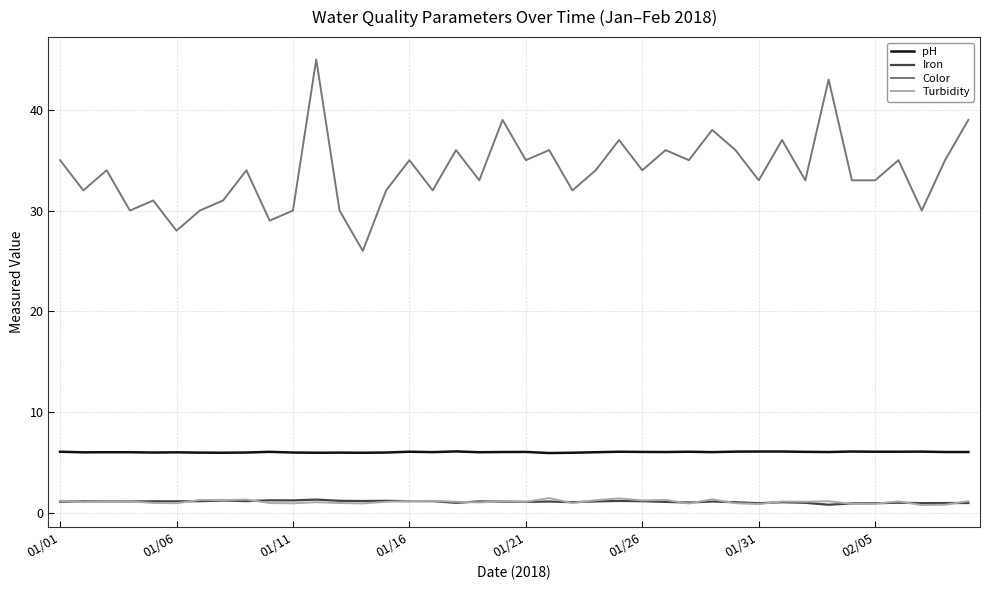

At how many categories does at least one series exceed 14?

40